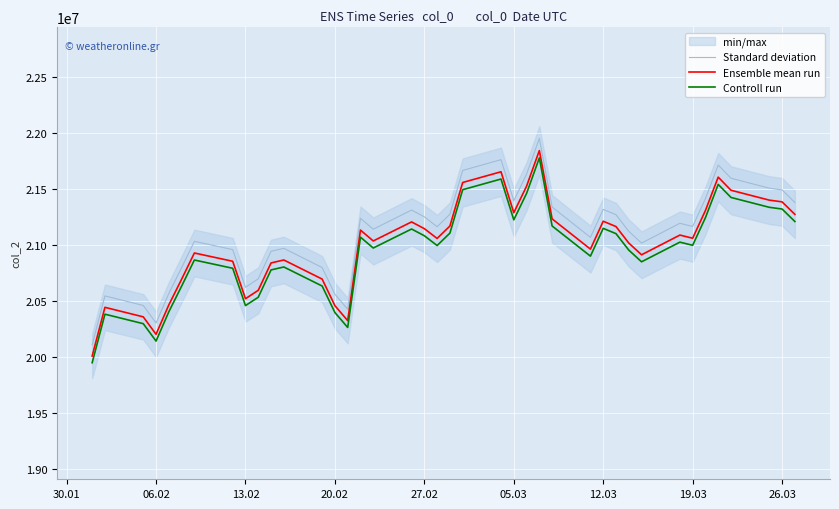

In Ensemble mean run, how many points are lower than both neighbors (excluding endpoints)?

9